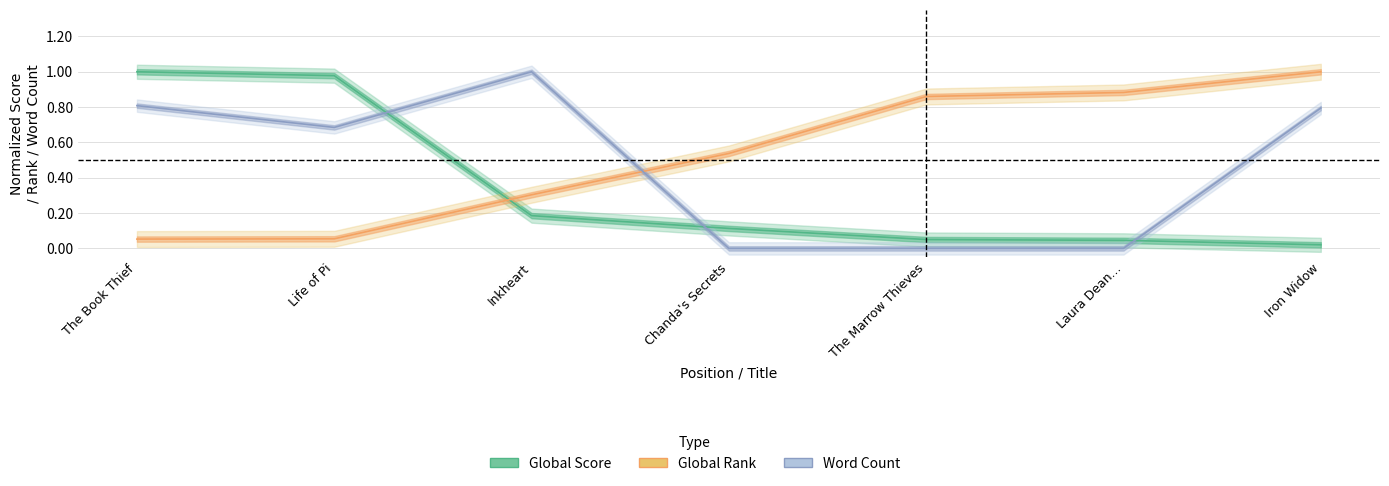

Does the chart display data point markers on the line(s)?

No